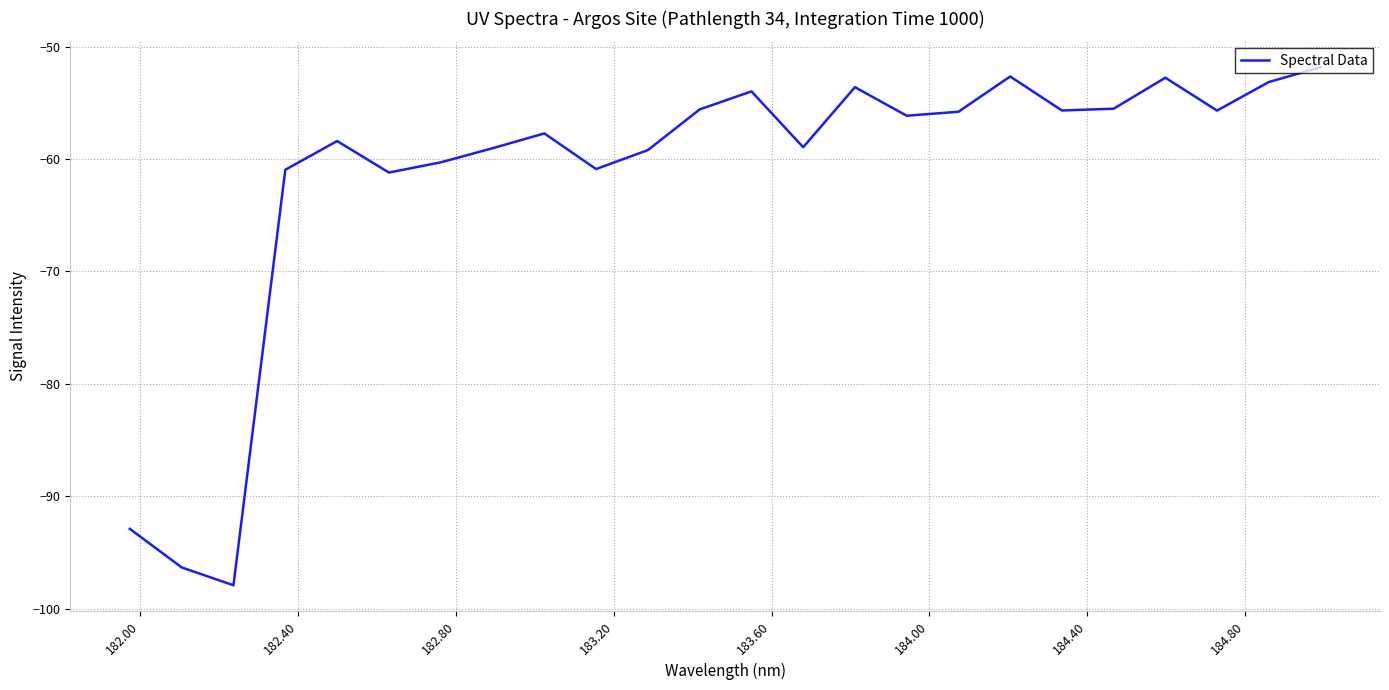

What is the smallest value displayed?

-97.9